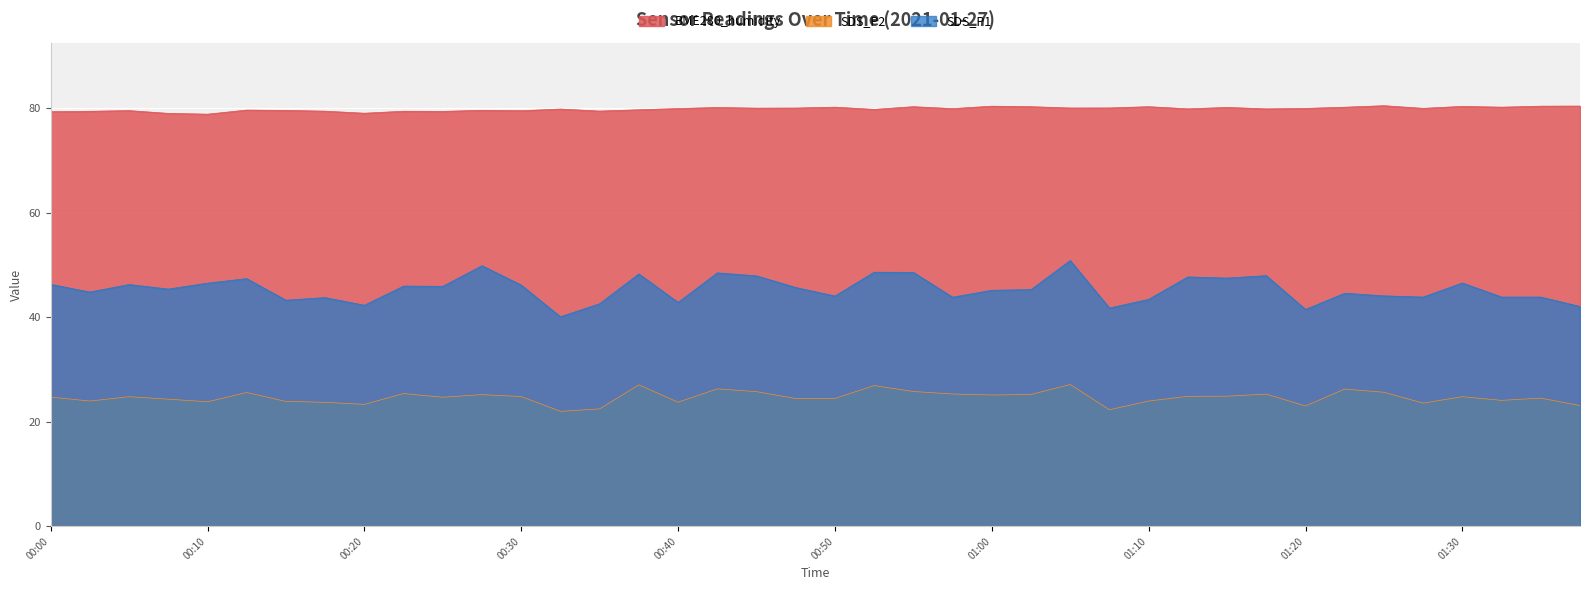

What is the total value across all series at 00:42?

155.0